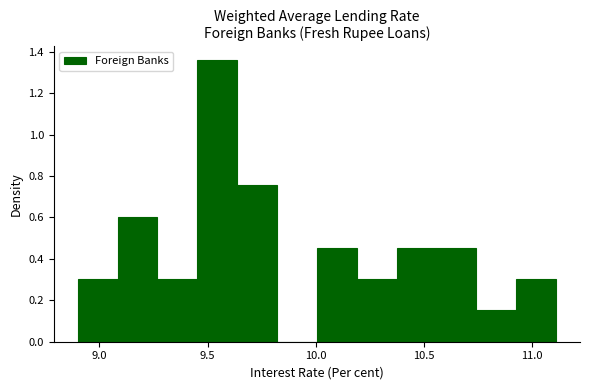

Read against the x-axis, roughly where is the centre of the tallest bar?

9.55